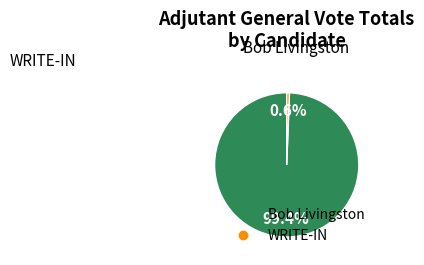

Is there a majority slice in this chart?

Yes